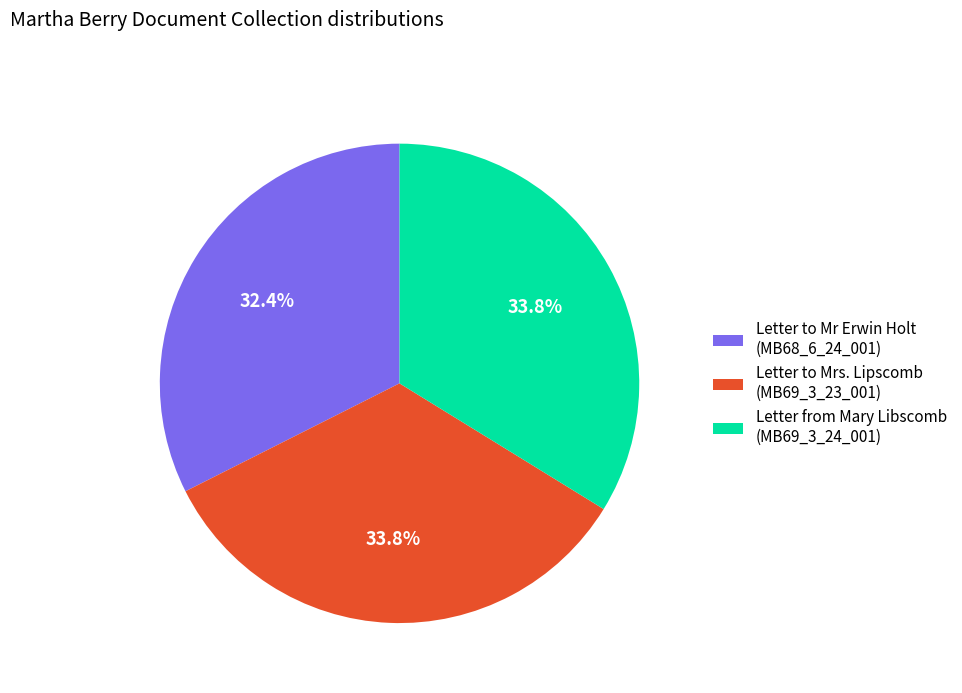

What is the smallest slice in the pie chart?

Letter to Mr Erwin Holt (MB68_6_24_001)